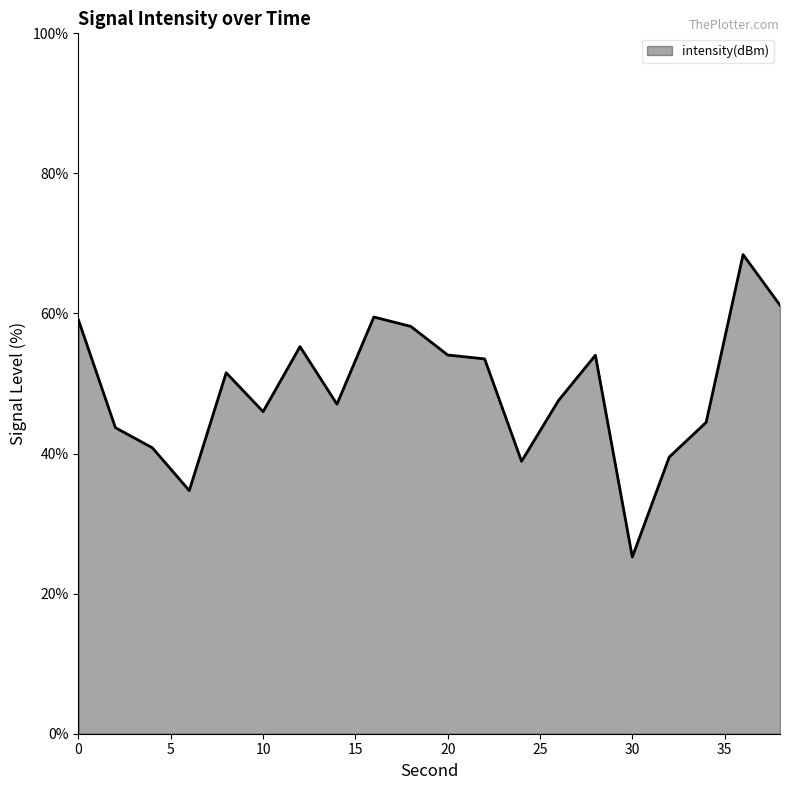

What is the smallest value displayed?

25.2